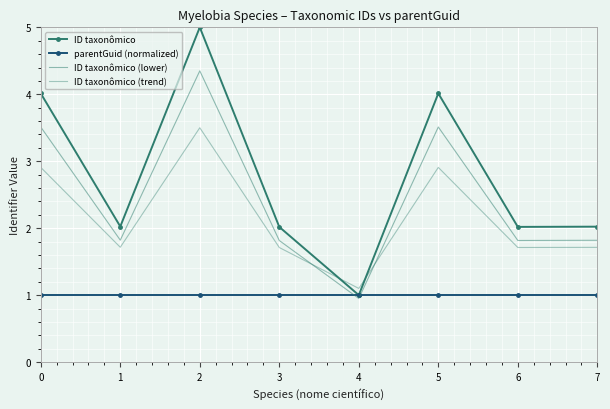

Reading left to right, transcribe all the data shown in this chart.

ID taxonômico: 0=4.0	1=2.0	2=5.0	3=2.0	4=1.0	5=4.0	6=2.0	7=2.0
parentGuid (normalized): 0=1.0	1=1.0	2=1.0	3=1.0	4=1.0	5=1.0	6=1.0	7=1.0
ID taxonômico (lower): 0=3.5	1=1.8	2=4.3	3=1.8	4=0.9	5=3.5	6=1.8	7=1.8
ID taxonômico (trend): 0=2.9	1=1.7	2=3.5	3=1.7	4=1.1	5=2.9	6=1.7	7=1.7